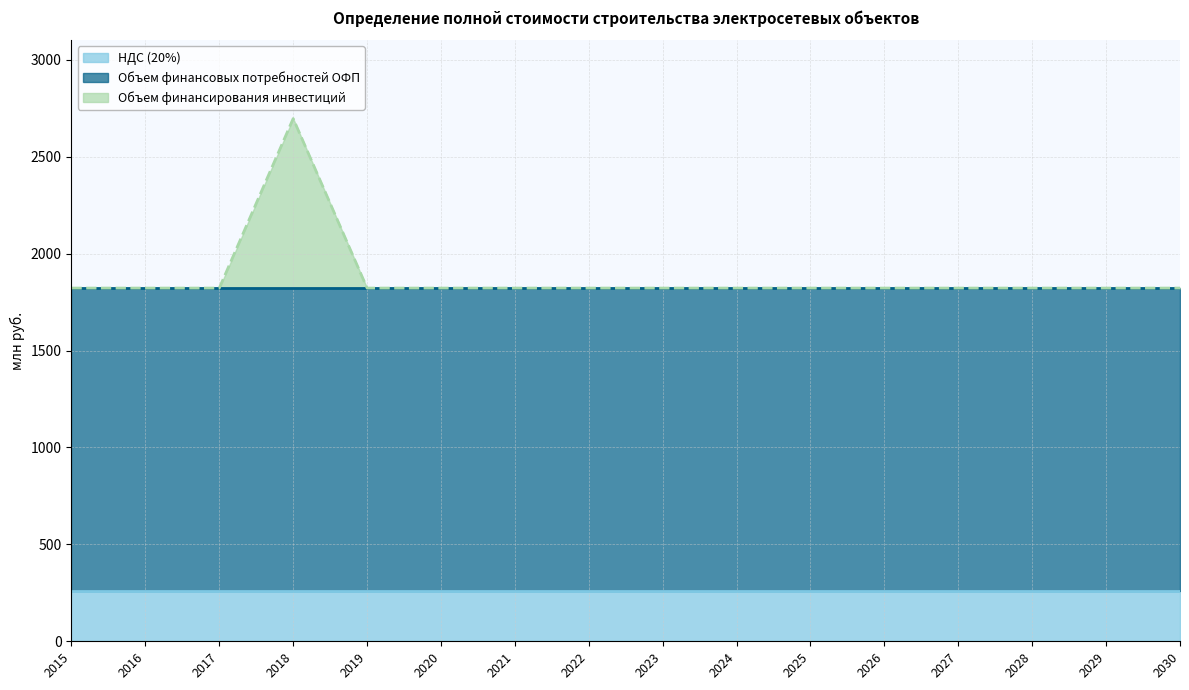

Which series has the largest total across all categories?

Объем финансовых потребностей ОФП